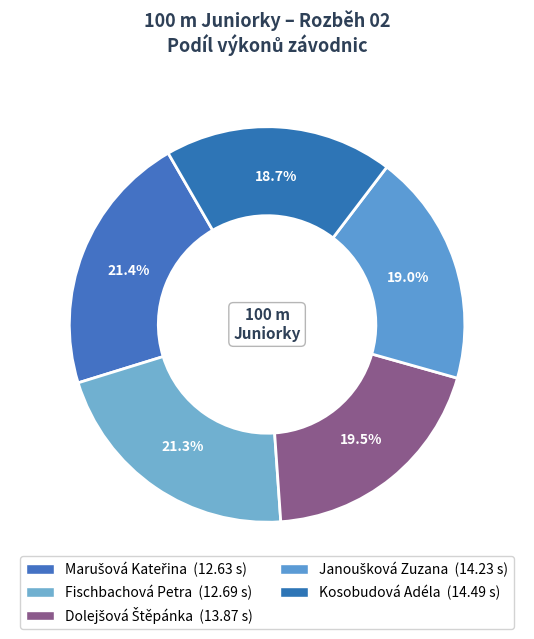

To the nearest percent, what is the difference between the Kosobudová Adéla and Fischbachová Petra slice percentages?

3%